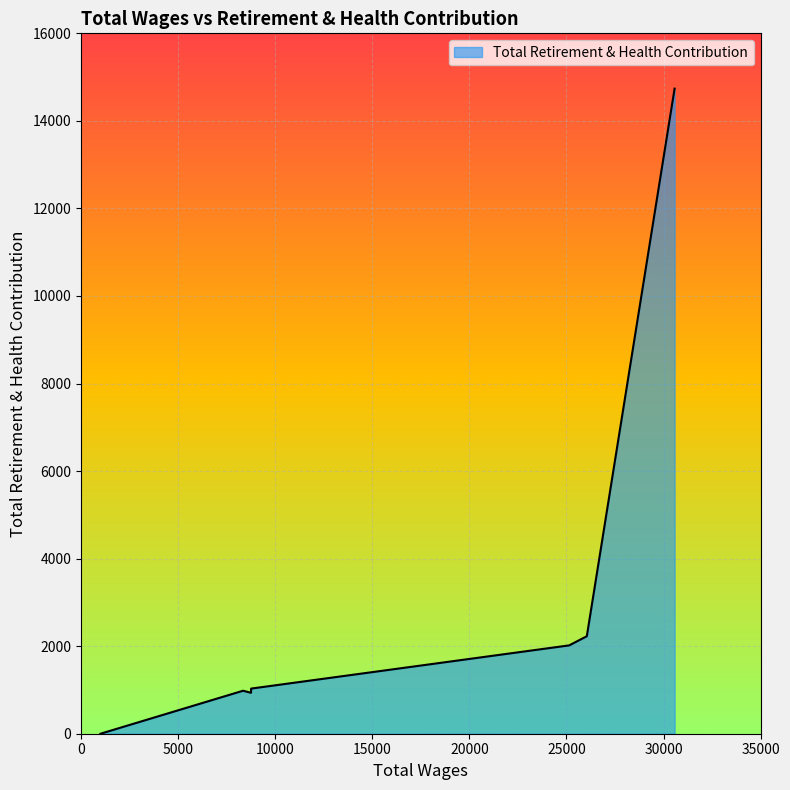

What is the difference between the maximum and second lowest values?

13802